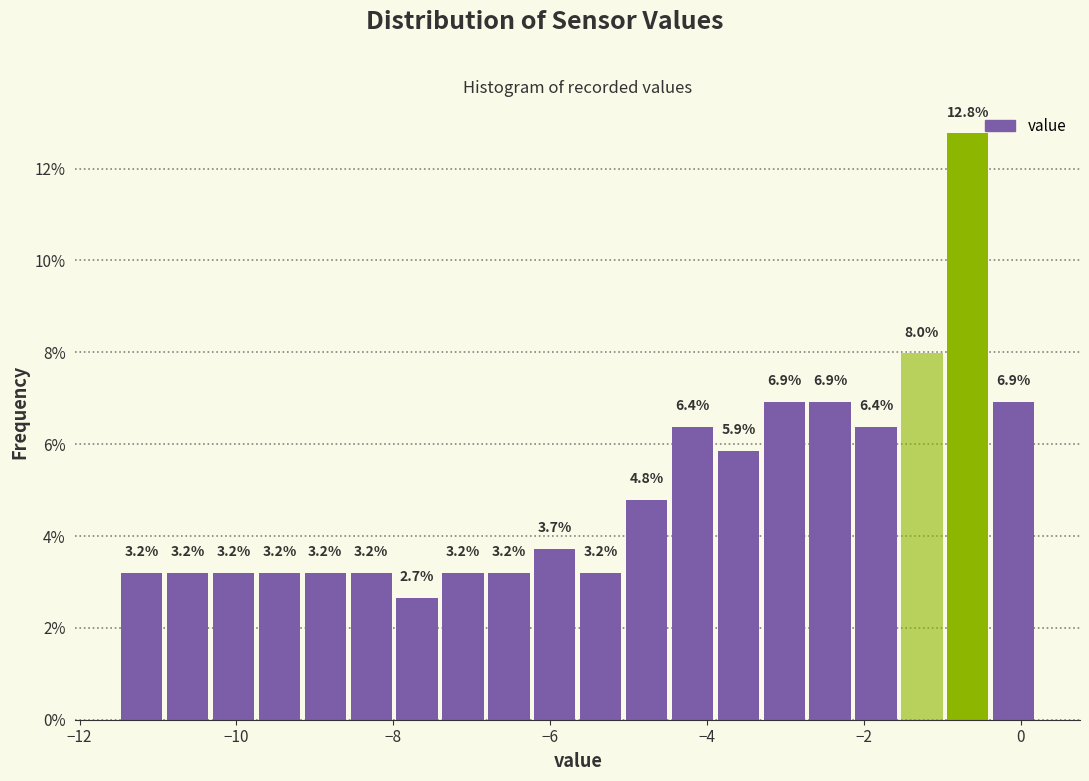

Read against the x-axis, roughly where is the centre of the tallest bar?

-0.6